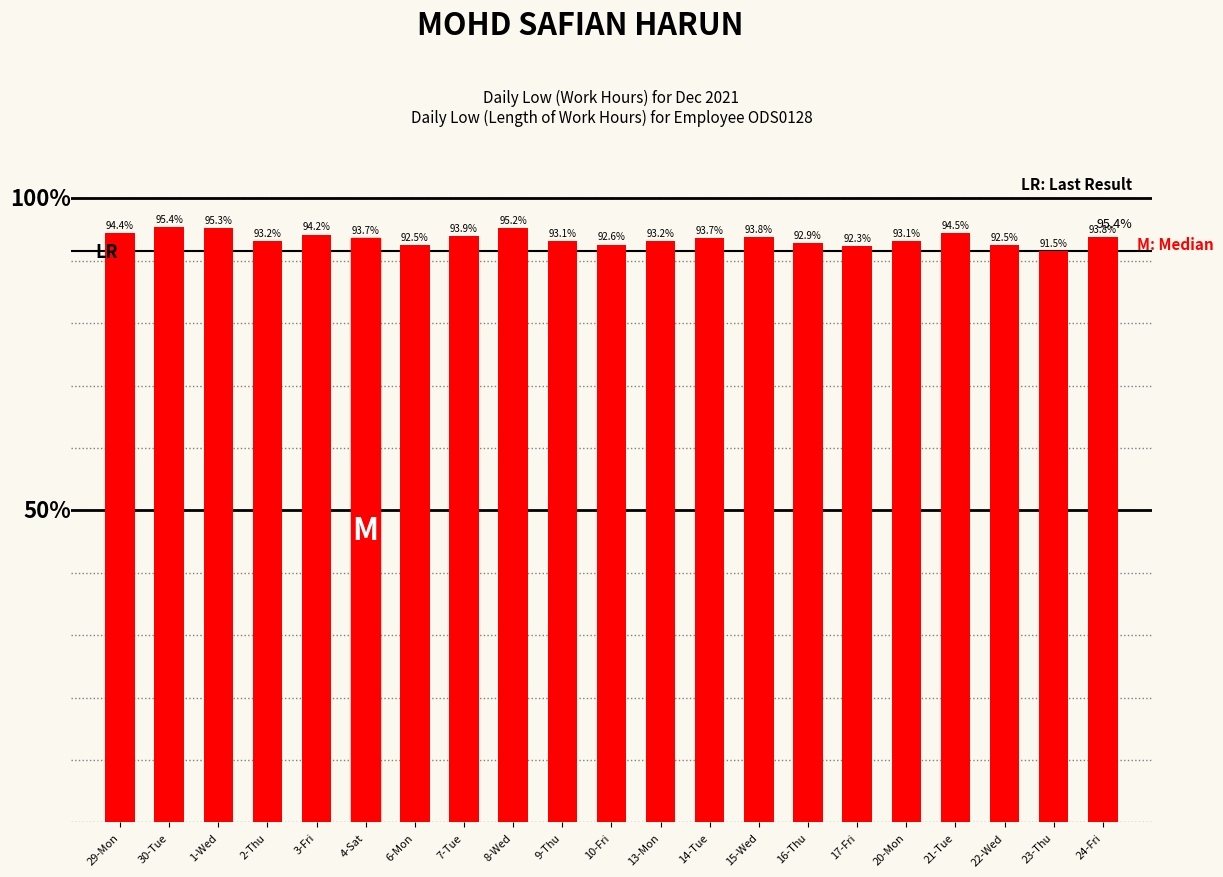

Are the bars horizontal?

No